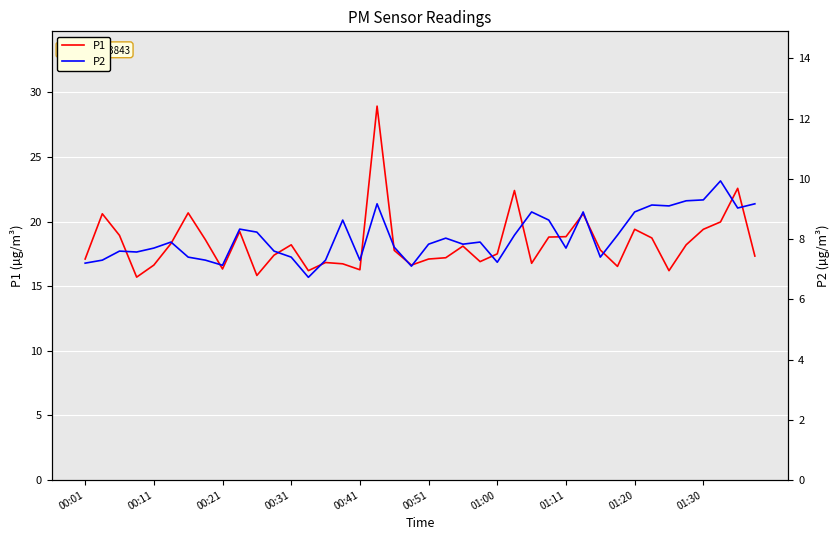

Is it true that P1 equals 25.8 at 01:30?

False